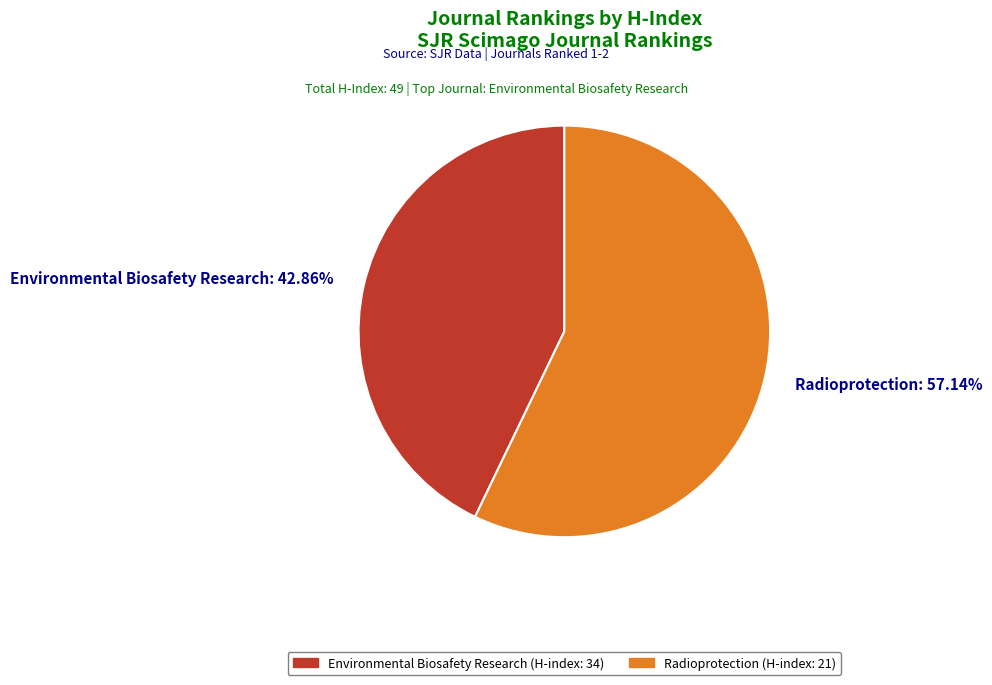

Is there a majority slice in this chart?

Yes